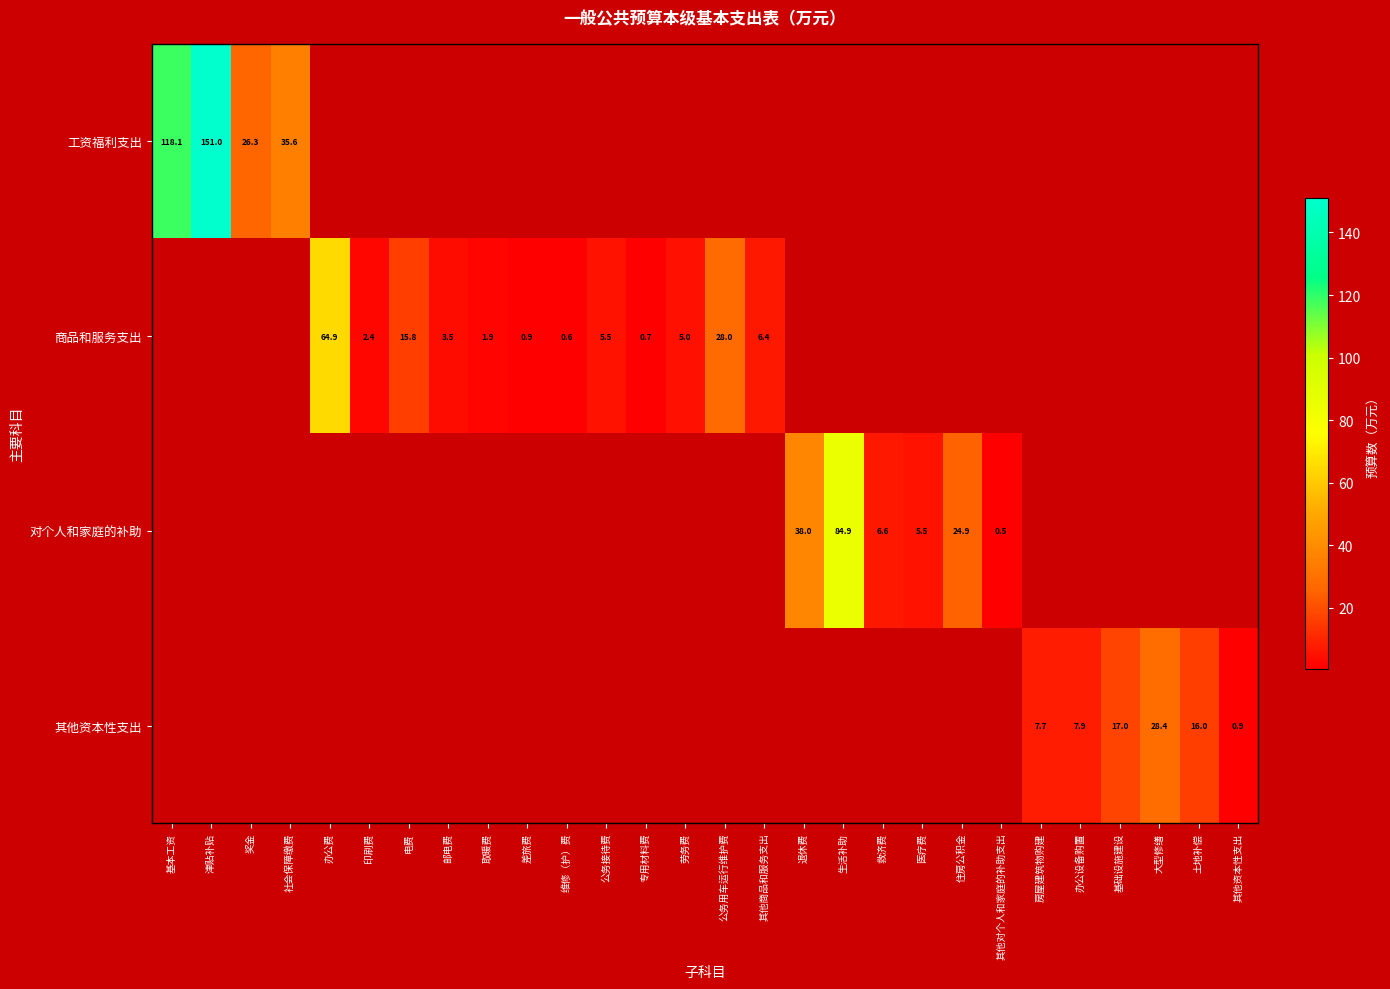

How many distinct data groups are displayed?

4